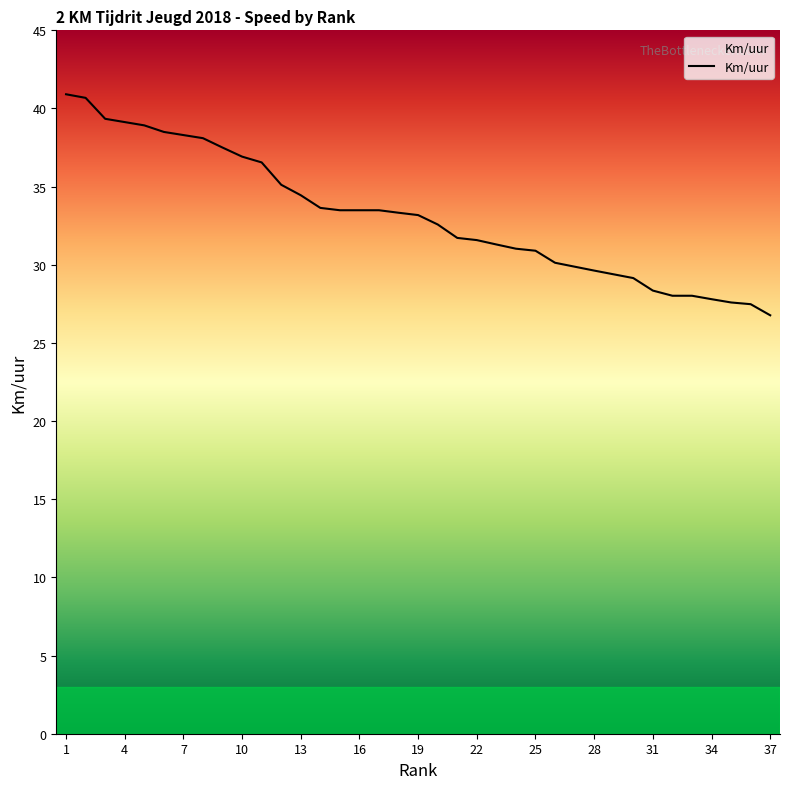

What is the maximum value shown in the chart?

40.9